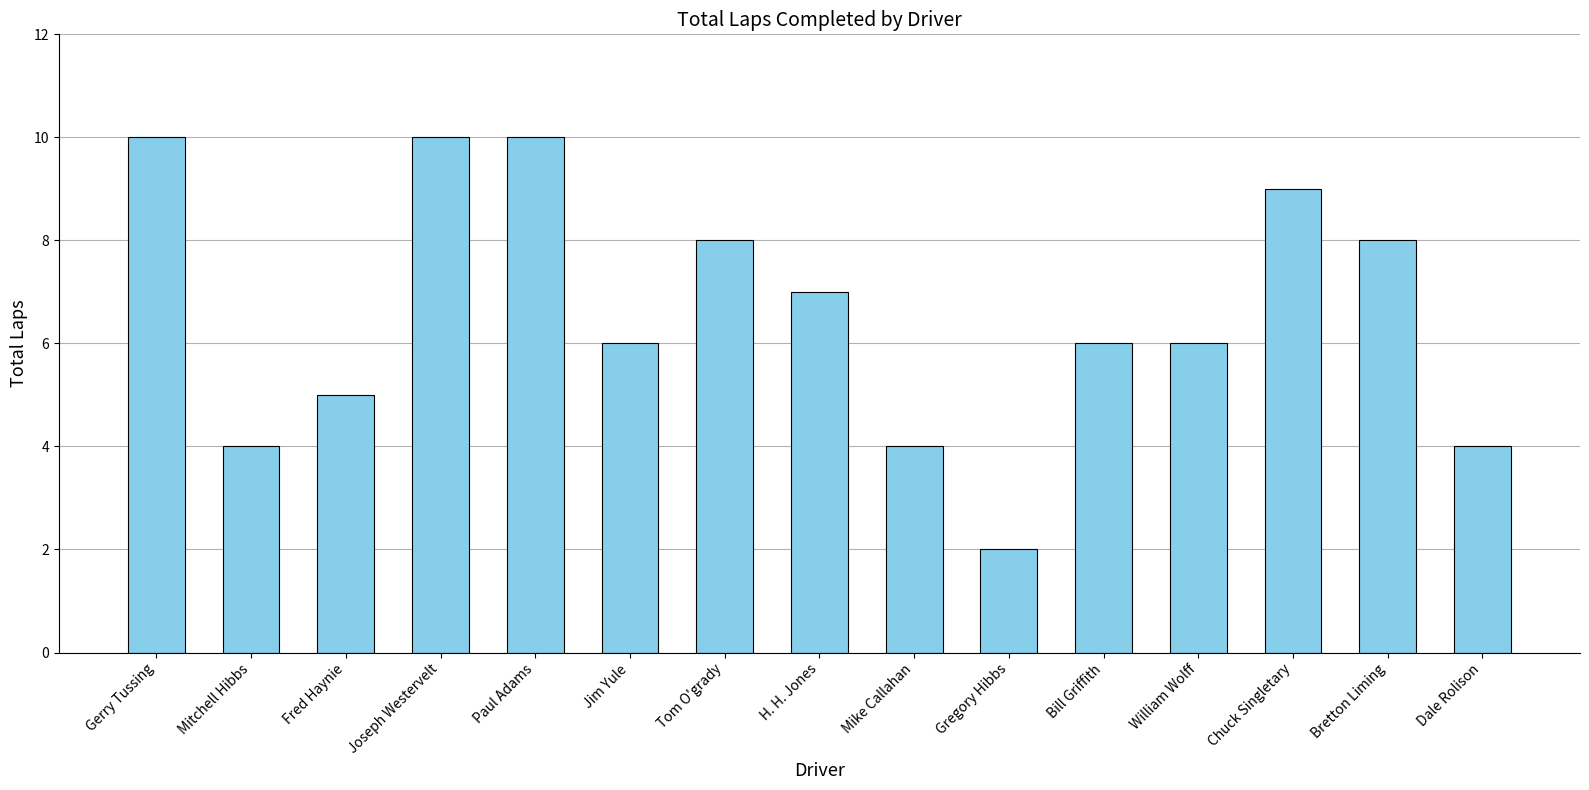

What is the greatest value displayed?

10